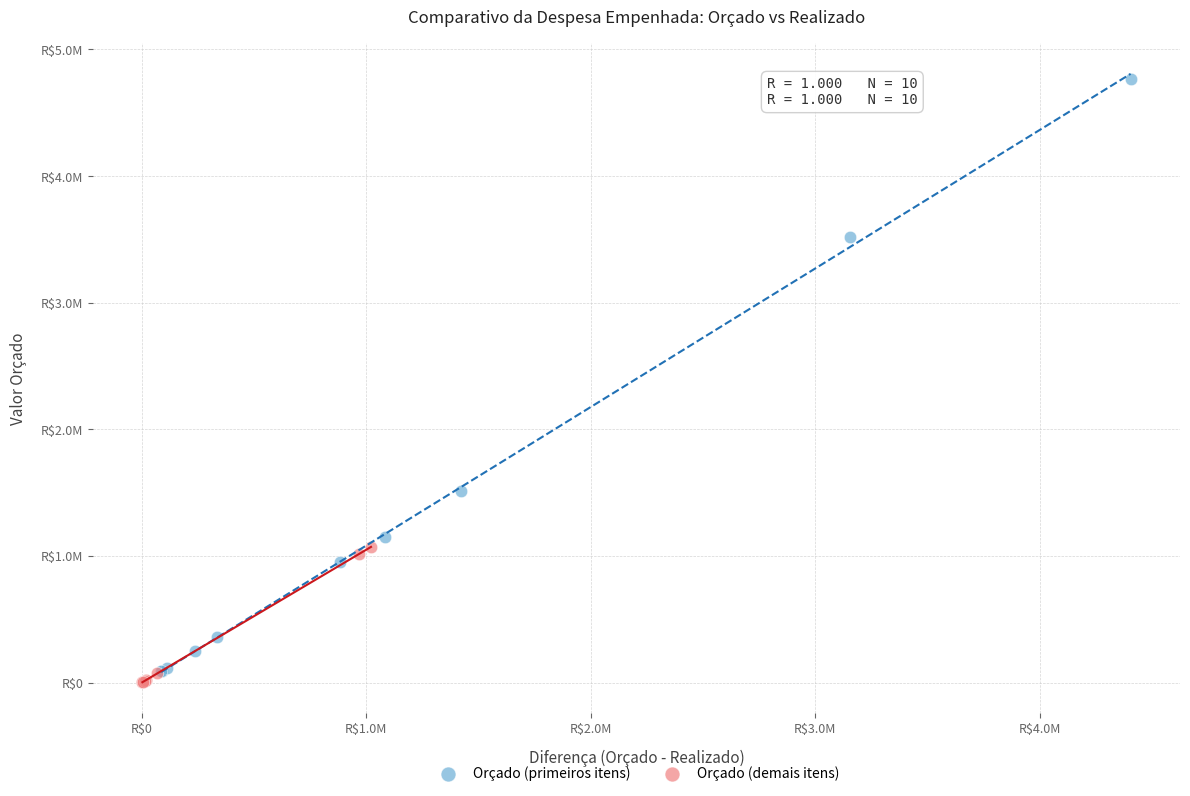

What are all the series names shown in the legend?

Orçado (primeiros itens), Orçado (demais itens)